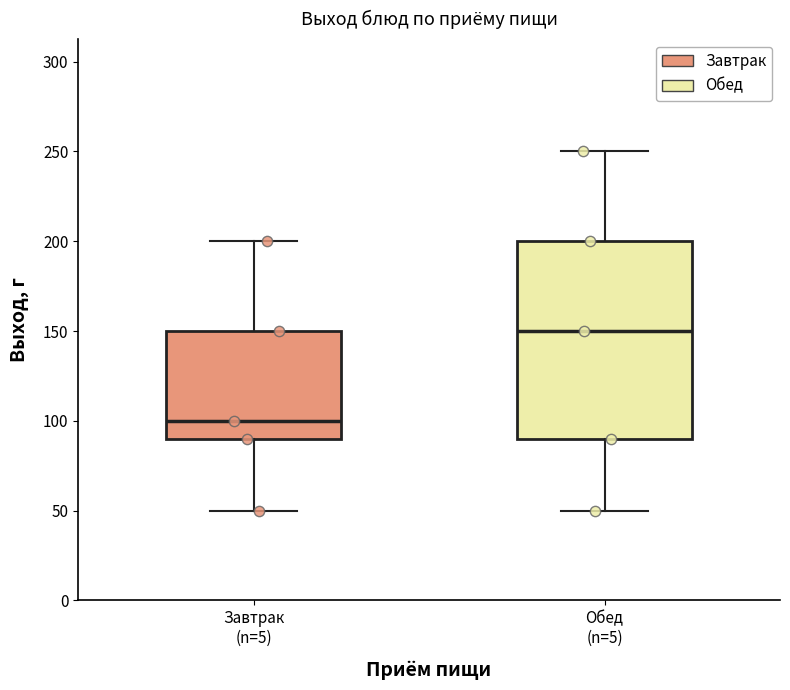

Reading left to right, transcribe this box plot: for each box, give where its median line is, the range the box spans, and where its two whiskers end, as read against the y-axis. The values are not printed on the chart, so give them approximately, as read against the axis.

Завтрак (n=5): median 100, box 90 to 150, whiskers 50 to 200
Обед (n=5): median 150, box 90 to 200, whiskers 50 to 250